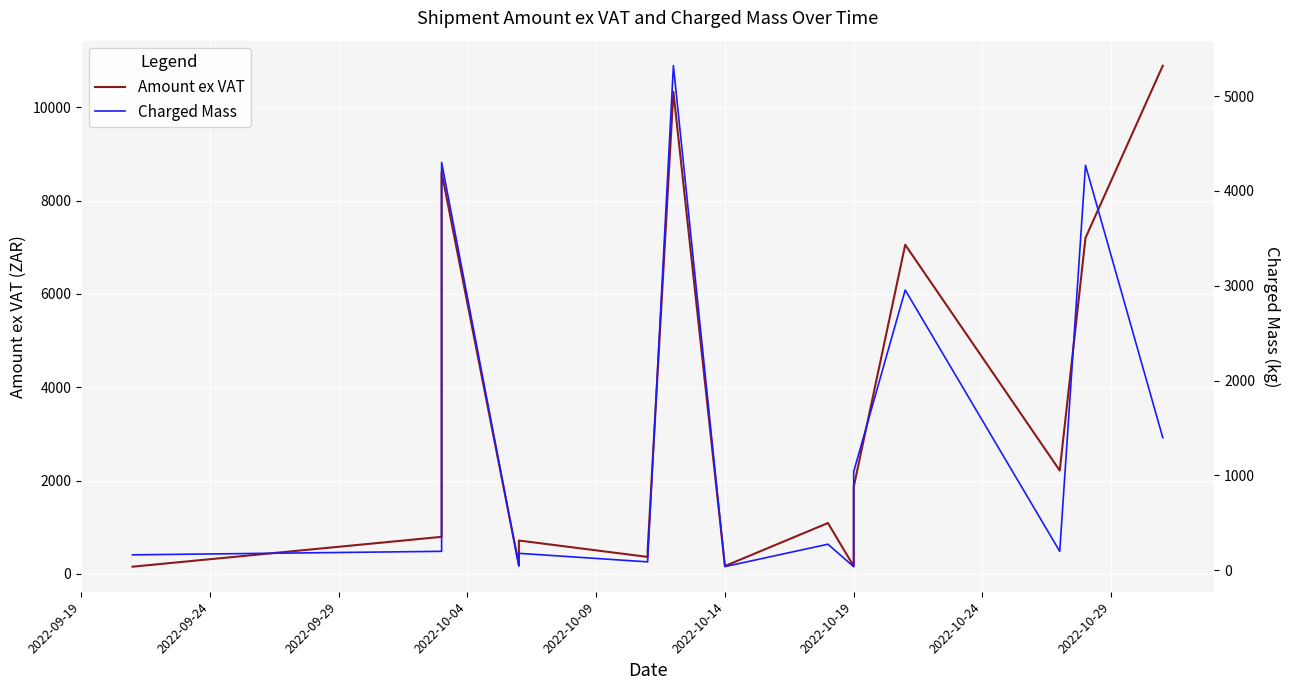

How many lines are shown in the chart?

2